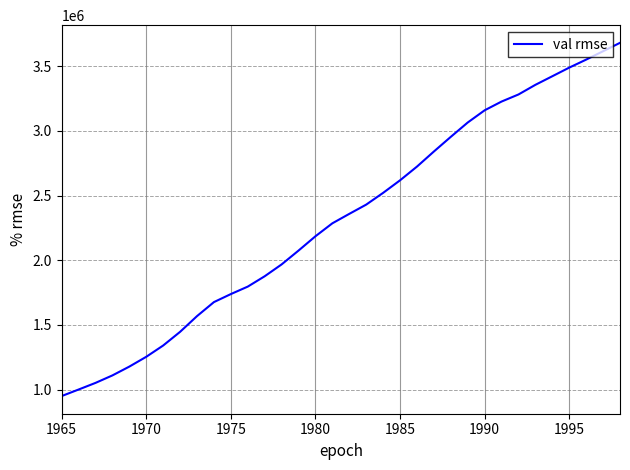

What is the smallest value displayed?

949591.3